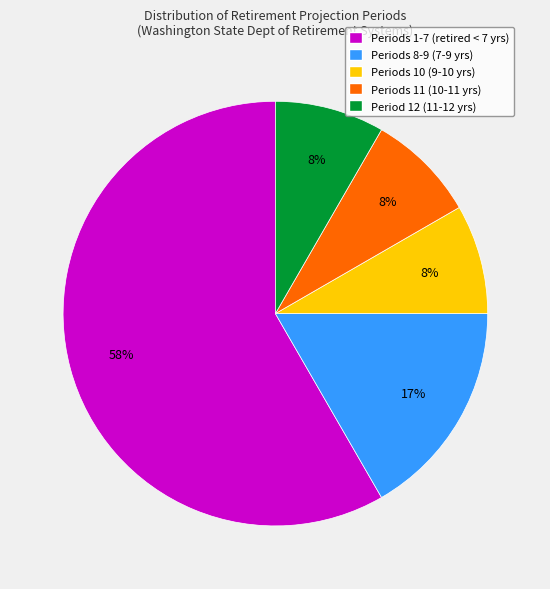

Is the sum of Periods 11 (10-11 yrs) and Period 12 (11-12 yrs) greater than half?

No